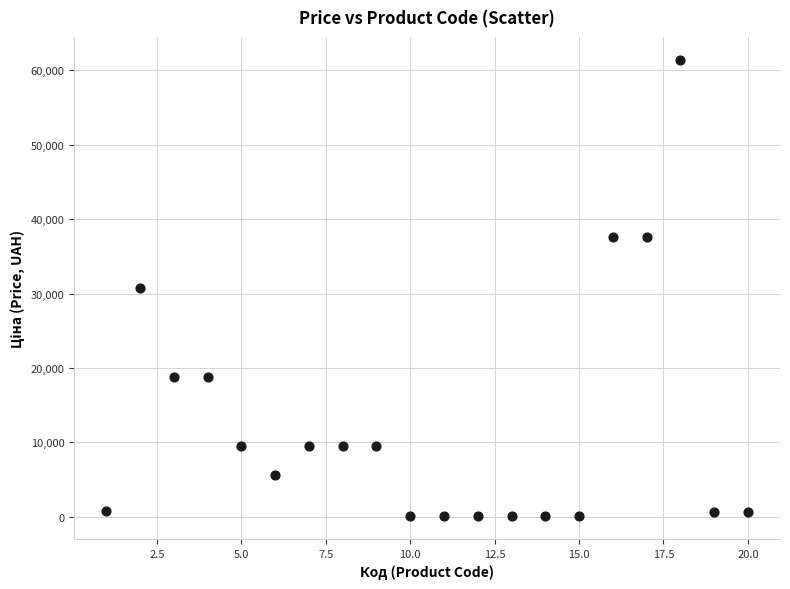

What is the range of X values (max minus min)?

19.0